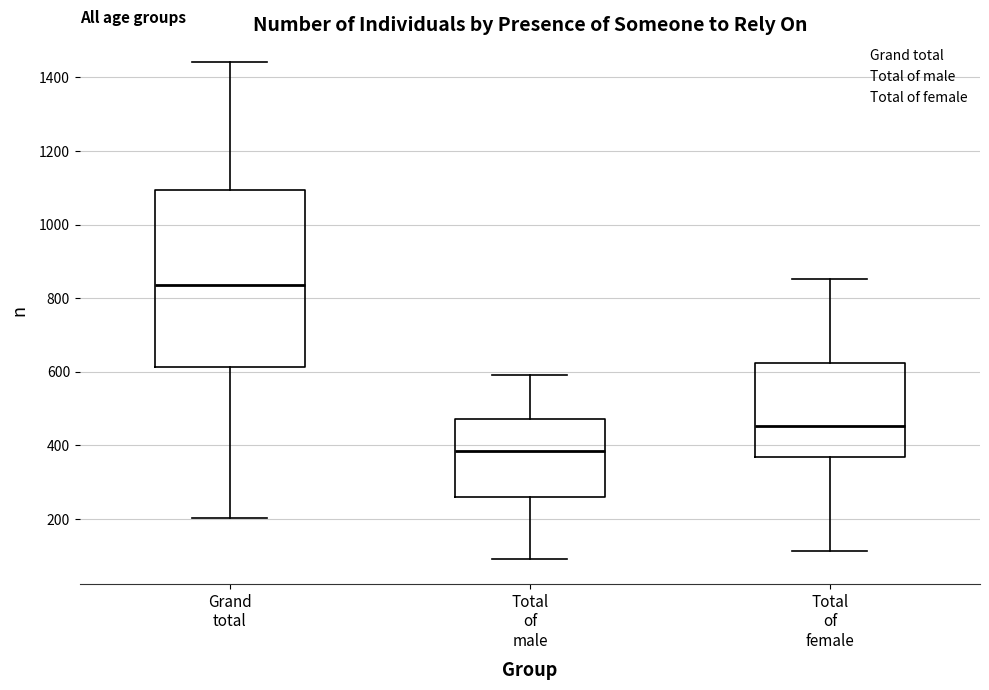

Which box is the tallest, from its lower edge to its upper edge?

Grand total